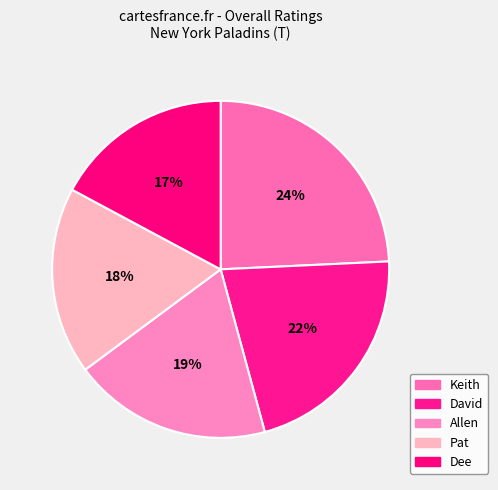

To the nearest percent, what portion does Keith represent?

24%